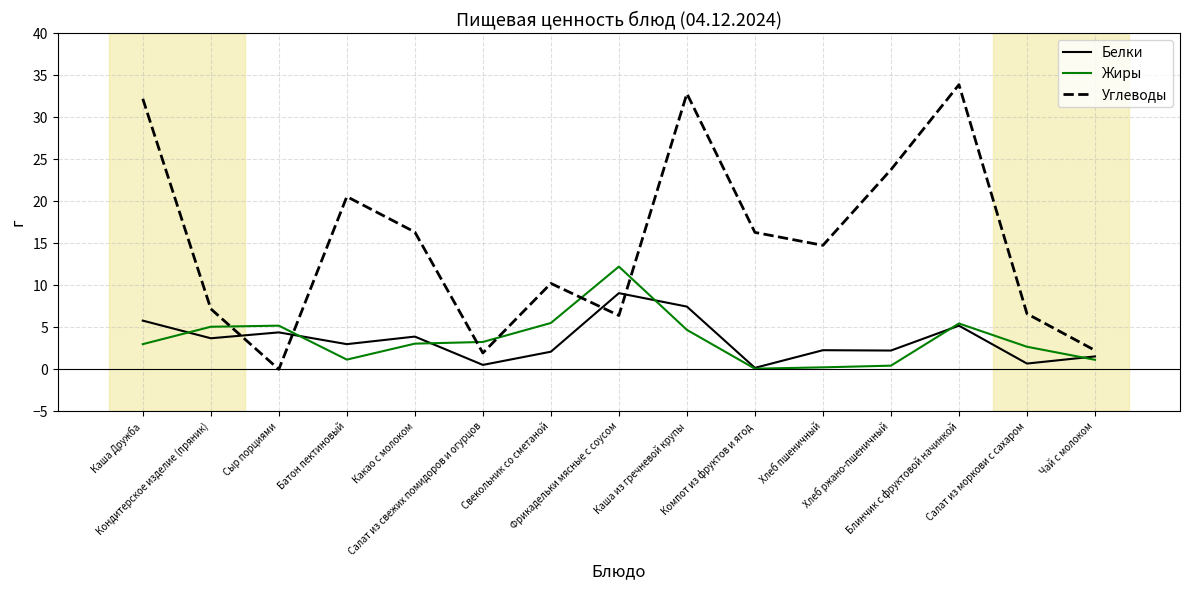

What is the greatest value displayed?

33.9